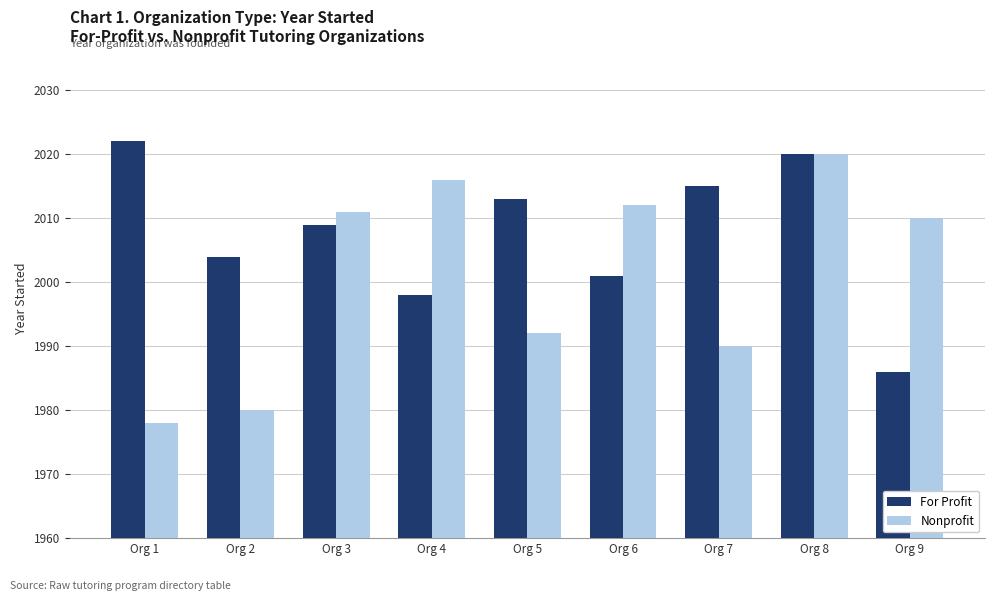

The value of Nonprofit at Org 3 is 2011. True or false?

True